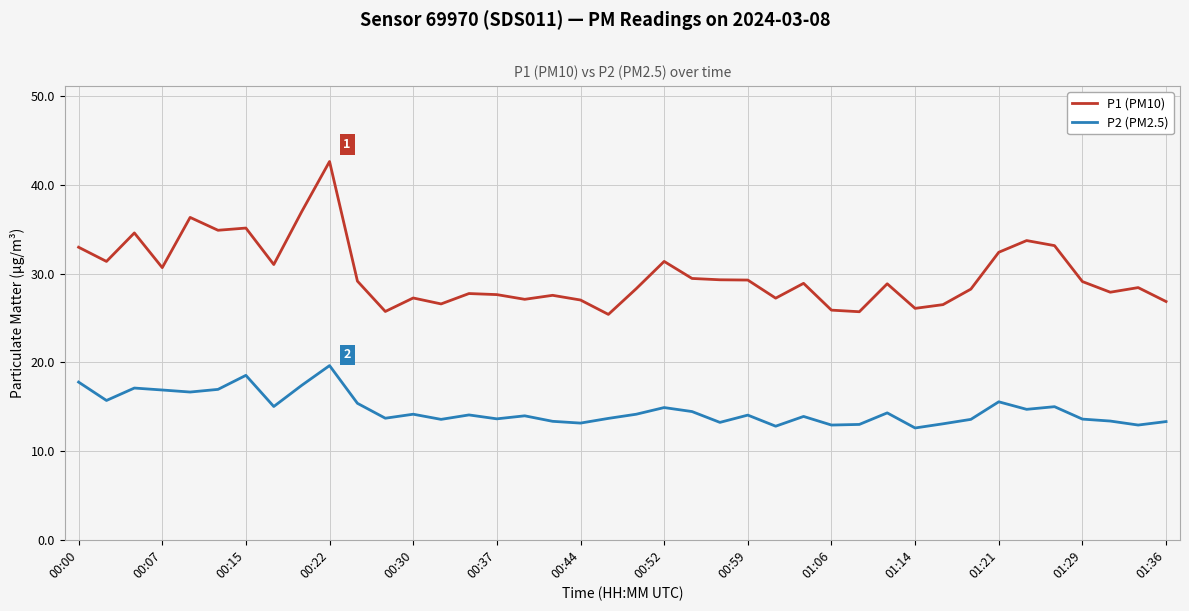

True or false: P2 (PM2.5) and P1 (PM10) intersect in this chart.

False